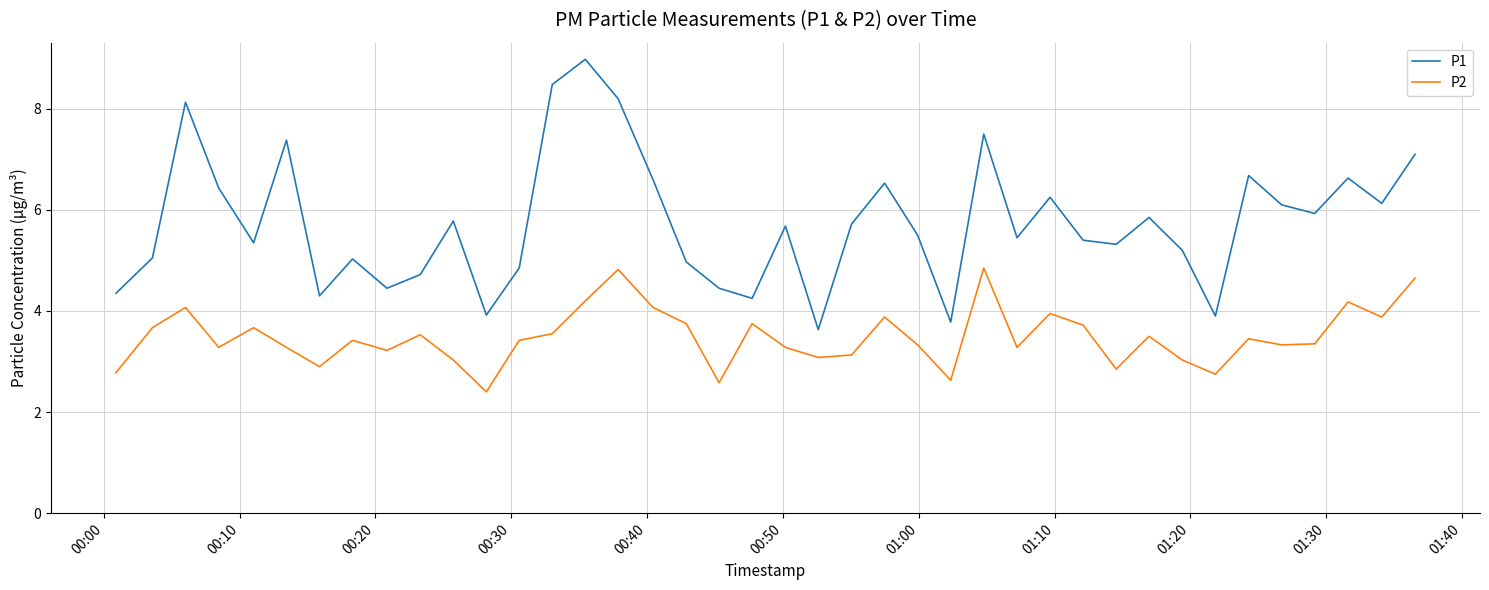

What is the greatest value displayed?

9.0